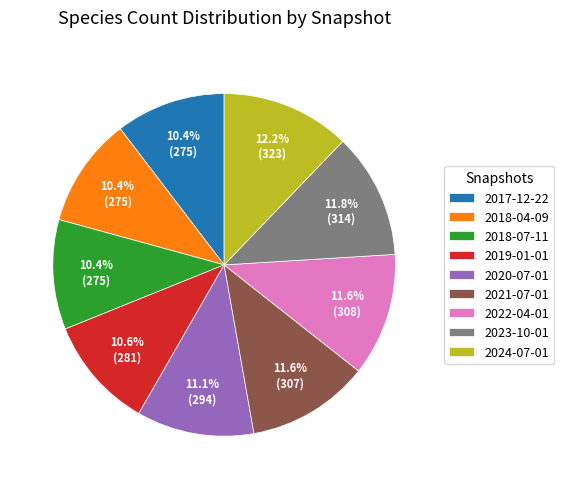

What is the ratio of the value at 2018-07-11 to the value at 2022-04-01?

0.9